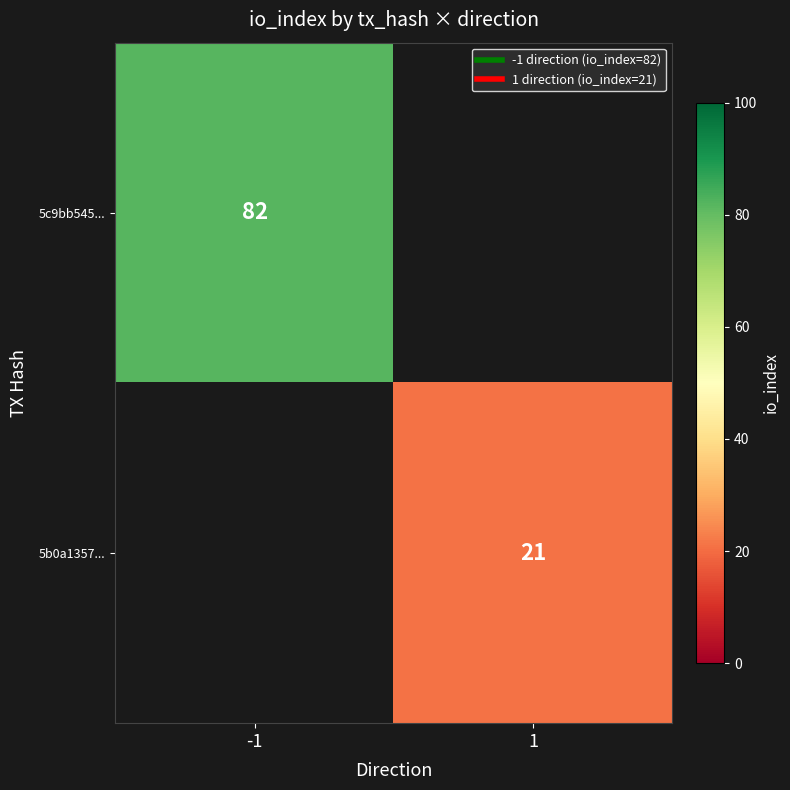

Which series has the widest spread of values?

5c9bb545...